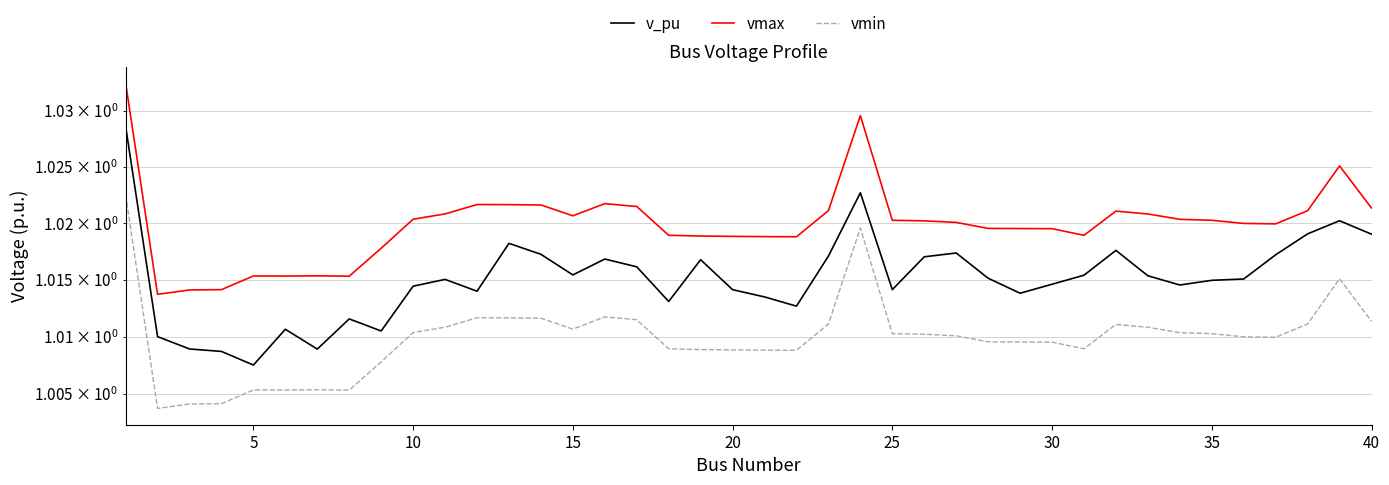

What is the sum of all vmax values?

40.8